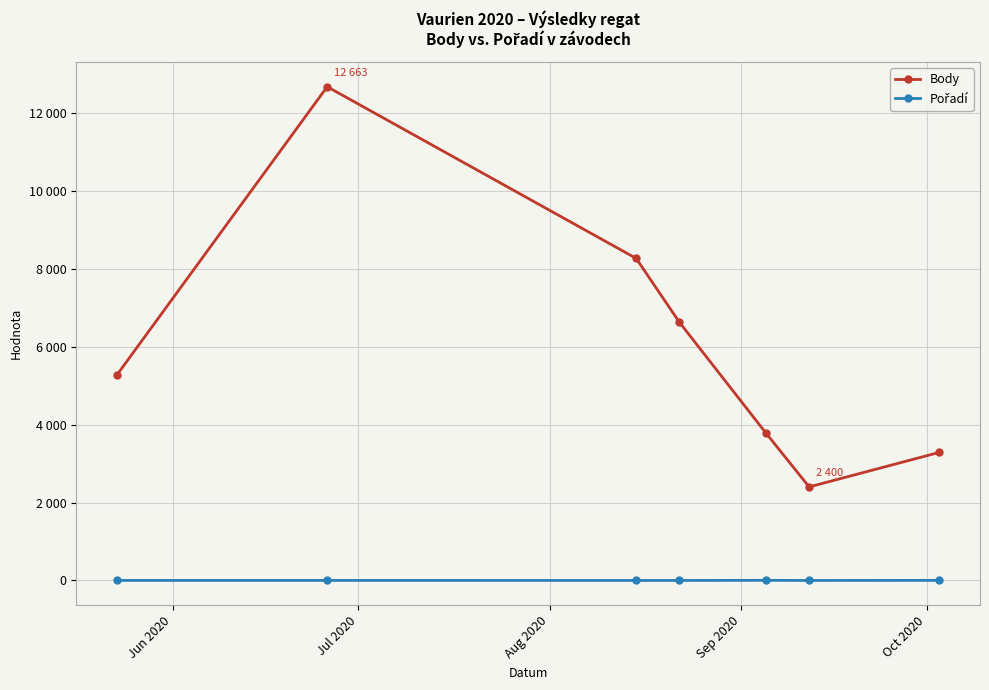

Rank the series by their maximum value, from highest to lowest.

Body, Pořadí